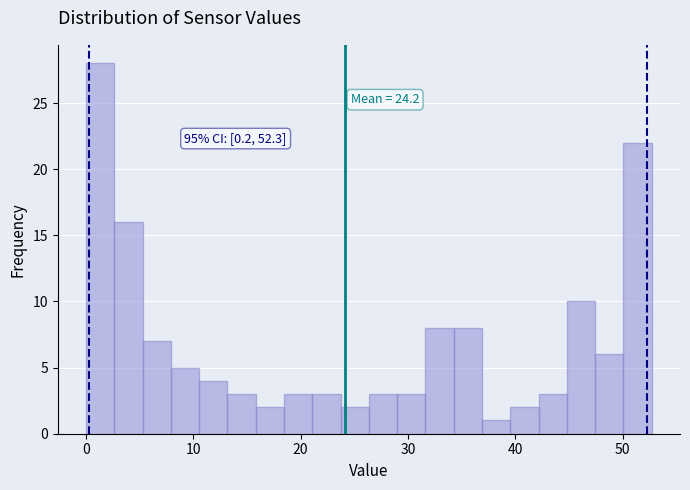

Around what value on the x-axis is the tallest bar? Give the approximate position of its centre, as read against the axis.

1